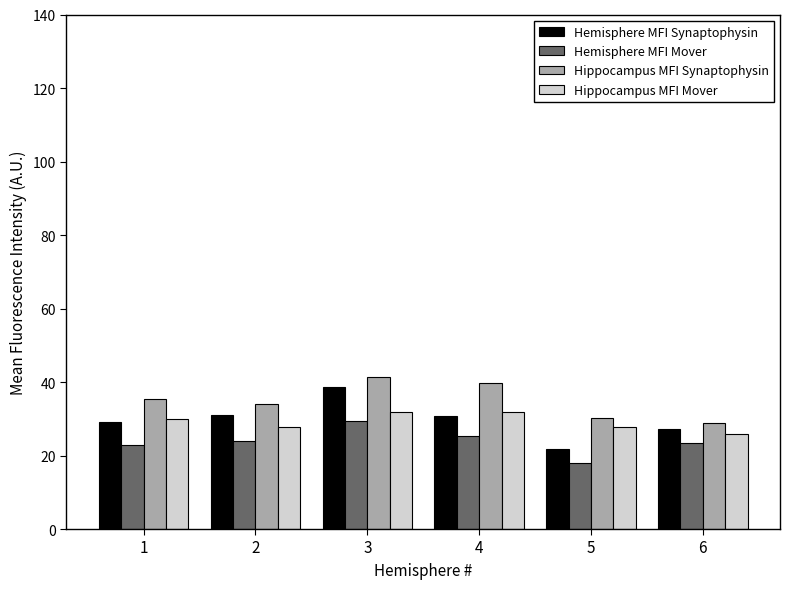

How many groups of bars are there?

6